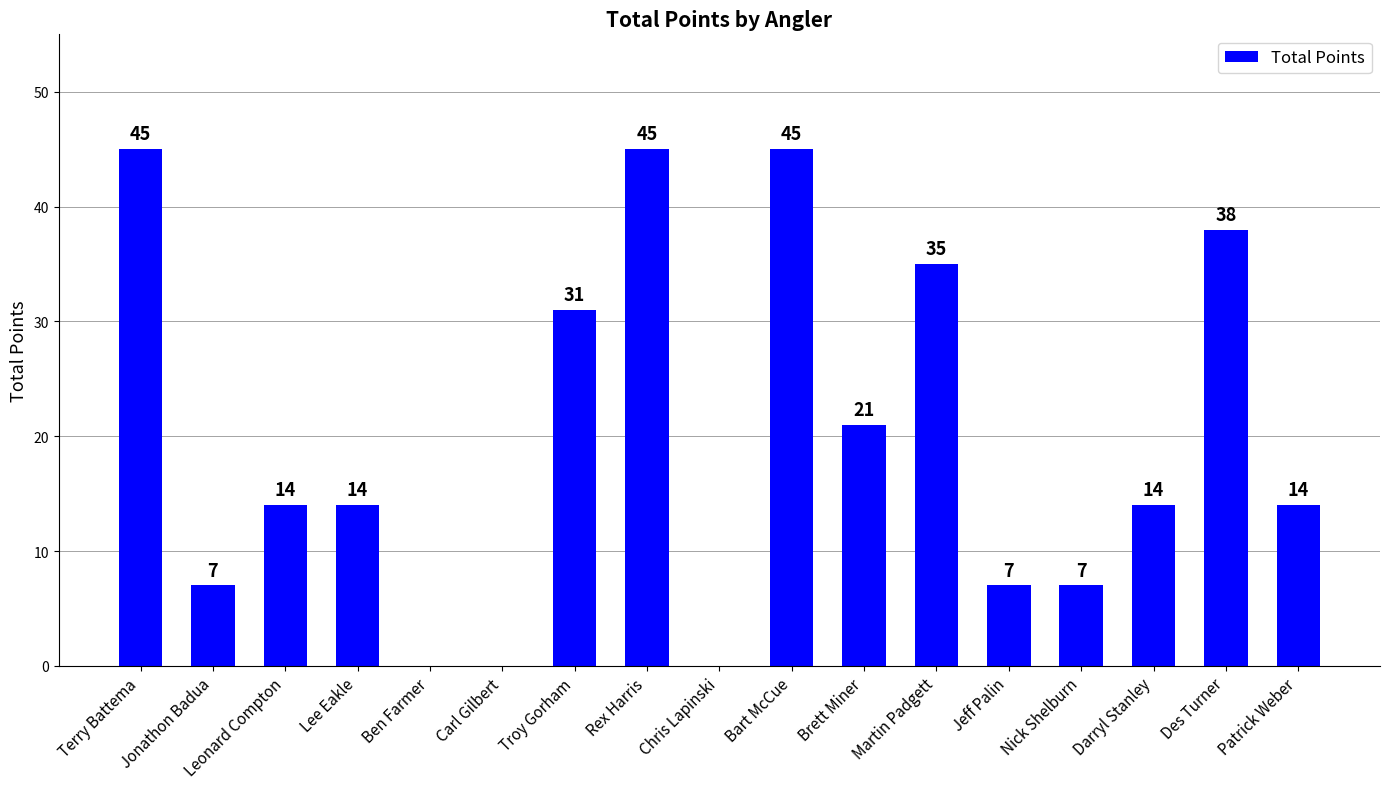

What is the sum of the values at Rex Harris and Carl Gilbert?

45